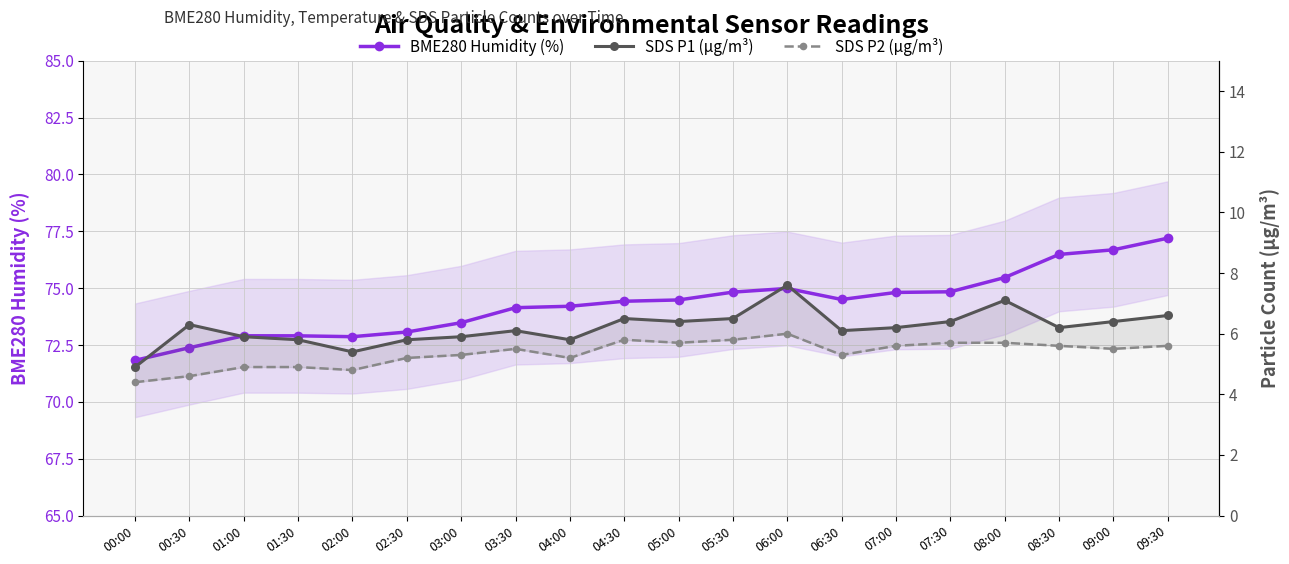

Is the value of SDS P2 (µg/m³) at 09:00 greater than the value of SDS P1 (µg/m³) at 06:30?

No